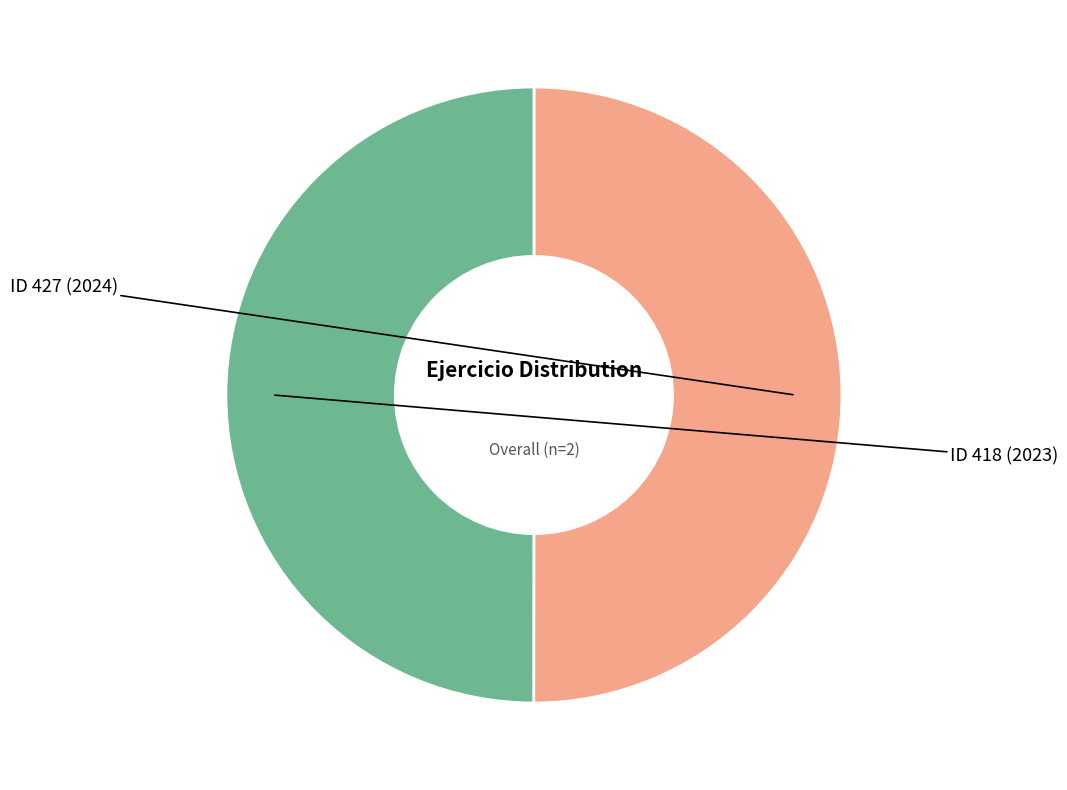

Which category has the biggest portion of the pie?

427